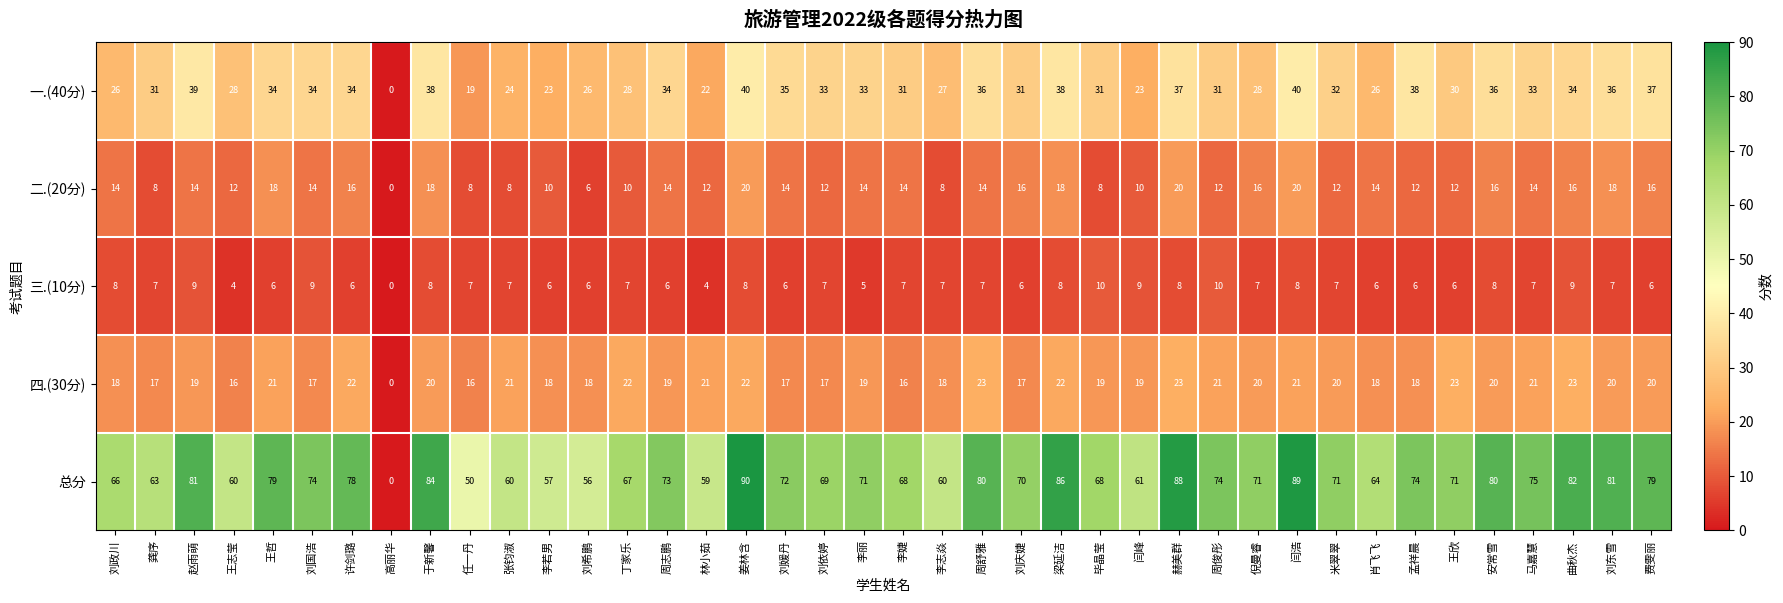

At 毕晶莹, list the series in order from smallest to largest.

二.(20分), 三.(10分), 四.(30分), 一.(40分), 总分